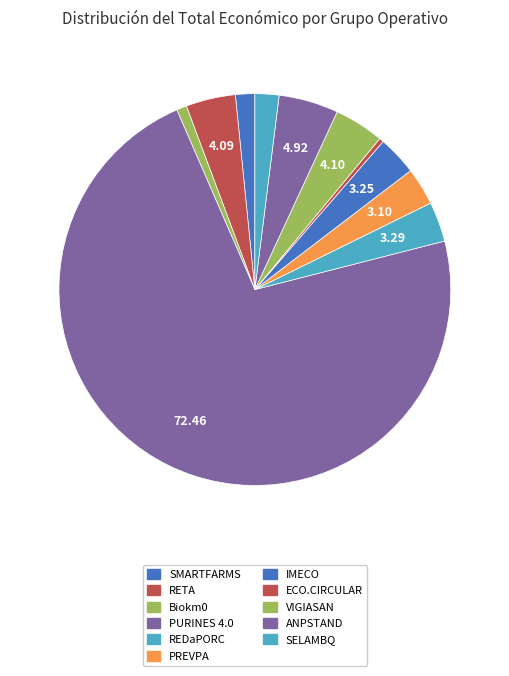

What is the majority slice?

PURINES 4.0